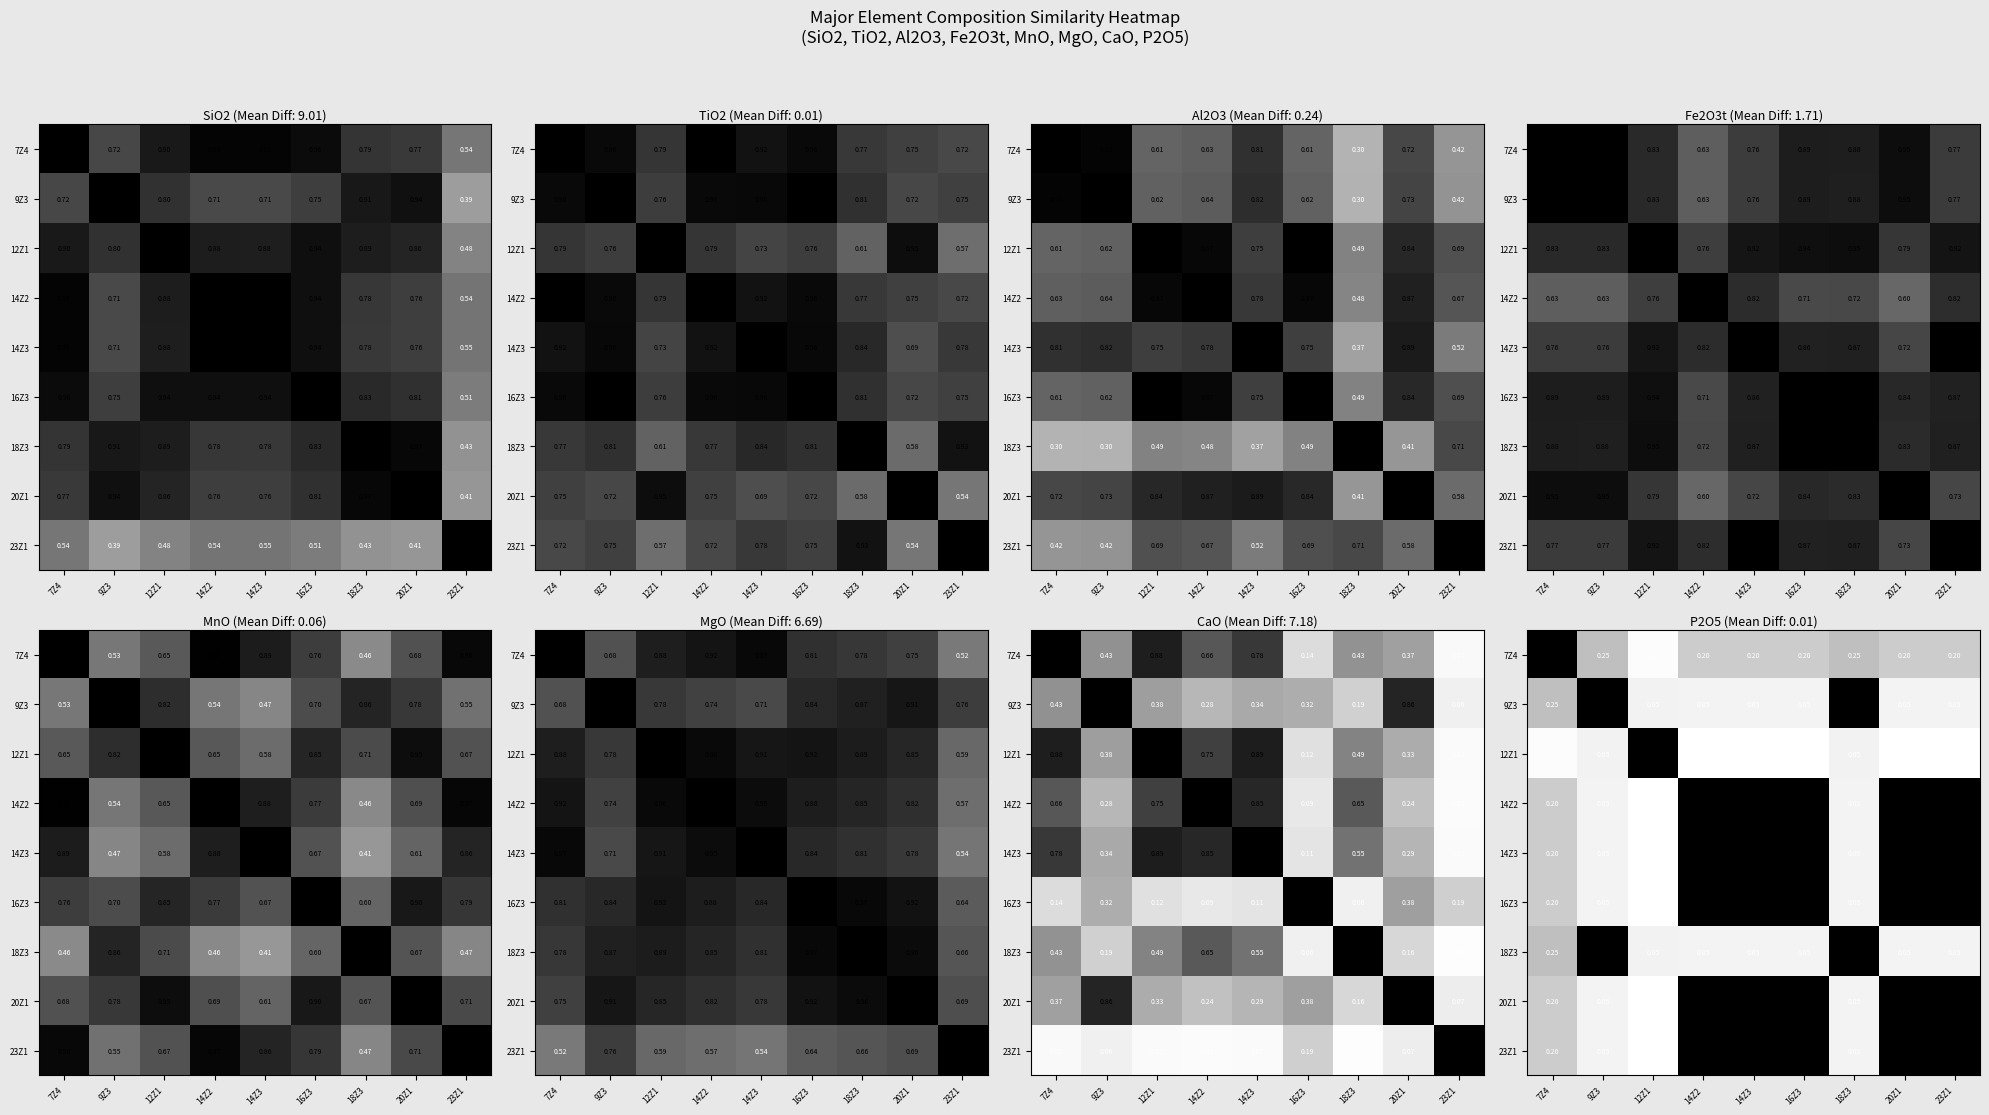

What is the sum of all 9Z3 values?

2.6